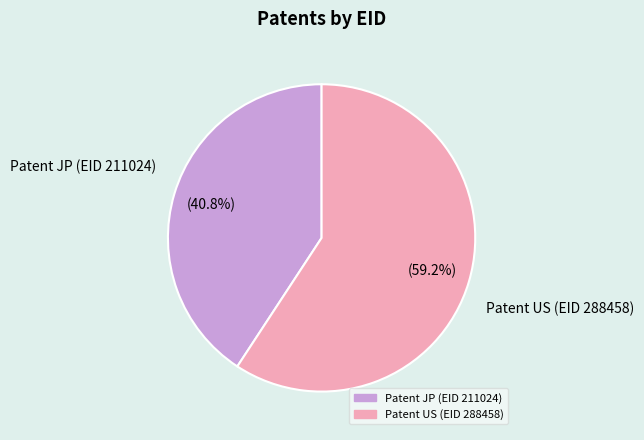

Rank the categories by value from lowest to highest.

Patent JP (EID 211024), Patent US (EID 288458)